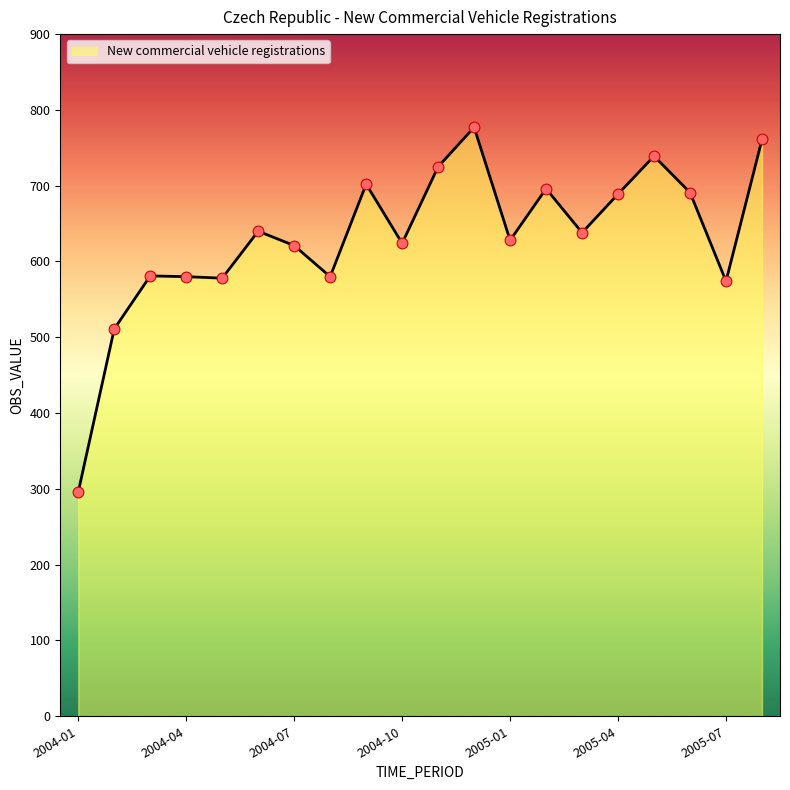

What is the difference between the maximum and minimum values?

481